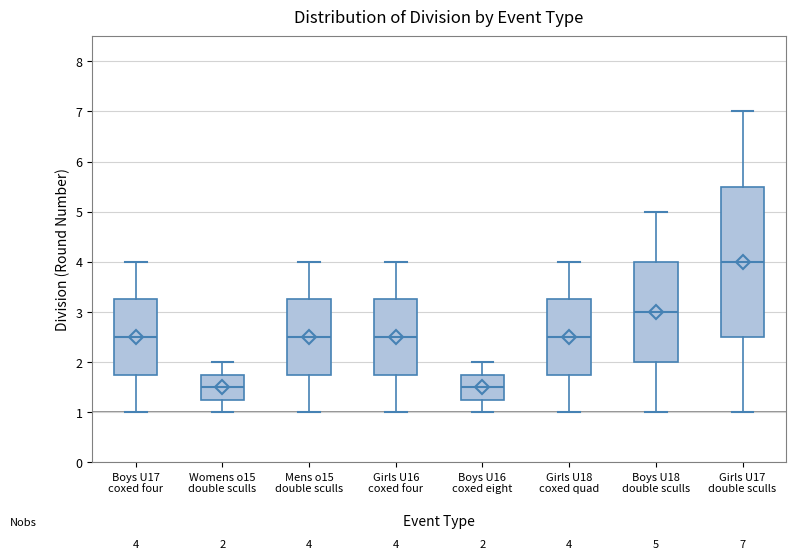

Comparing the boxes themselves (not the whiskers), which one is the tallest?

Girls U17 double sculls